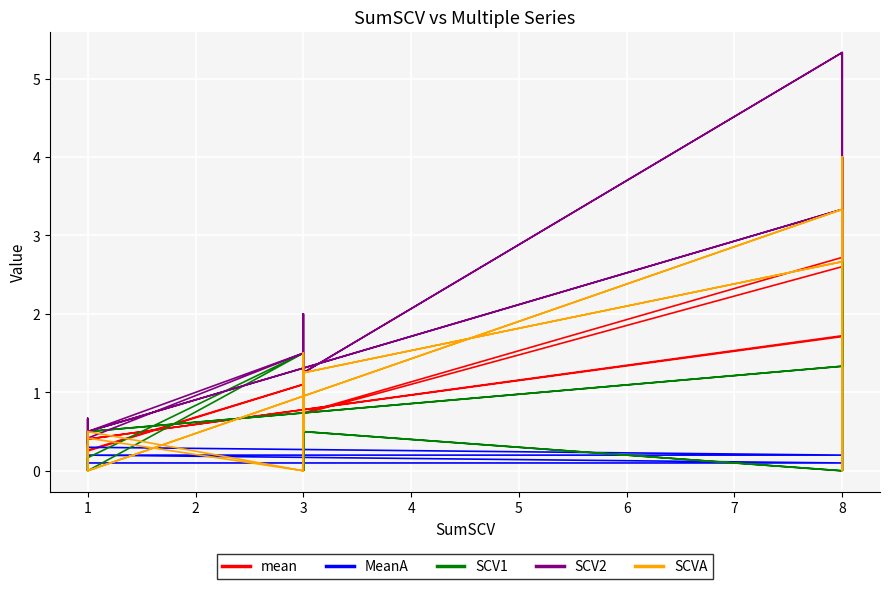

Is it true that SCV1 equals 2.0 at 8?

False